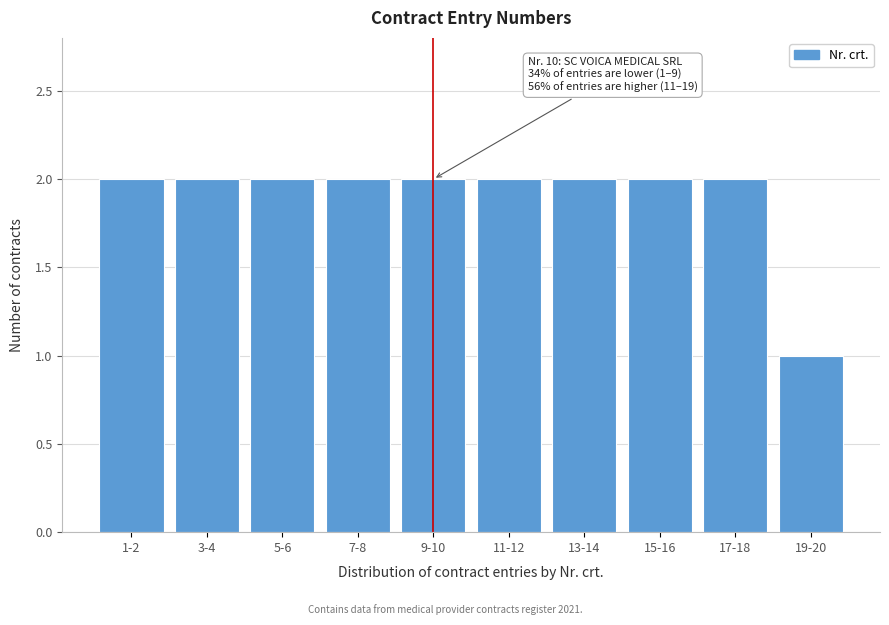

Reading left to right, transcribe all the data shown in this chart.

1-2=2	3-4=2	5-6=2	7-8=2	9-10=2	11-12=2	13-14=2	15-16=2	17-18=2	19-20=1